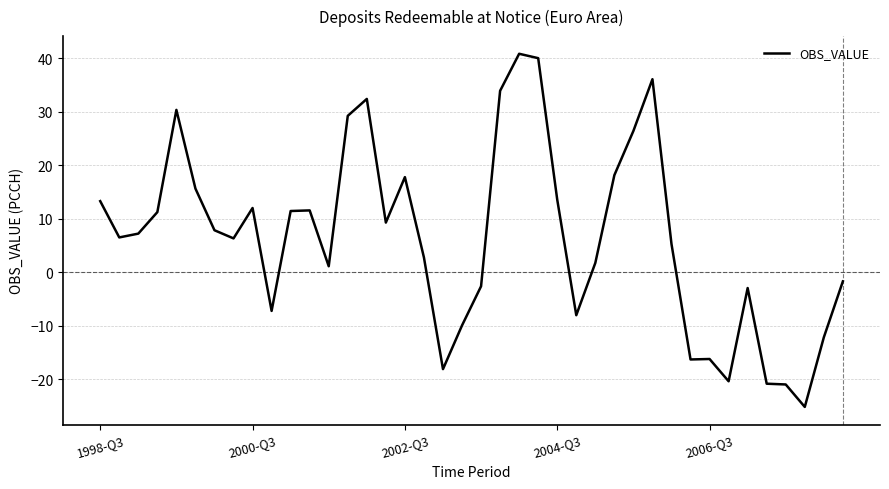

What is the difference between the maximum and minimum values?

66.0